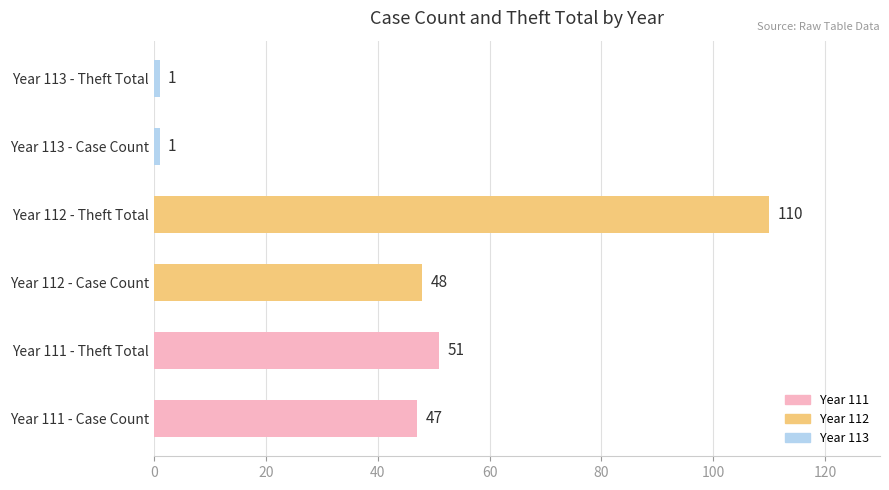

At which category does the chart reach its peak across all series?

Year 112 - Theft Total